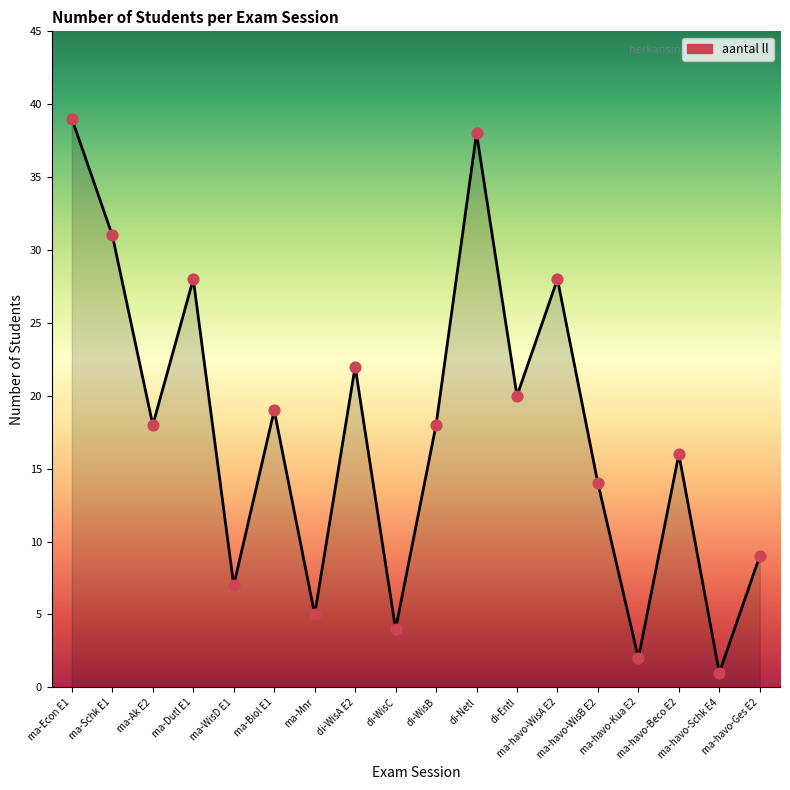

Between ma-havo-WisB E2 and di-Netl, which is larger?

di-Netl